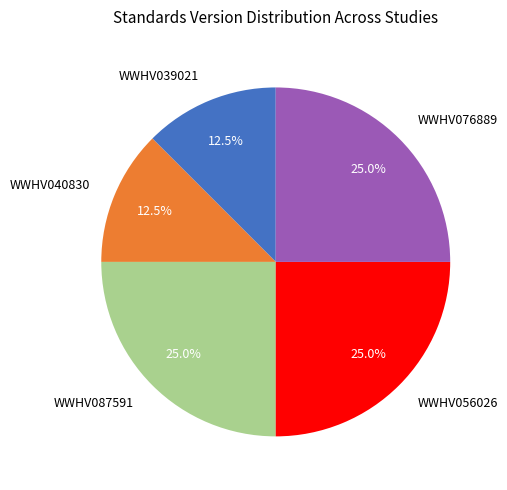

Is there a majority slice in this chart?

No